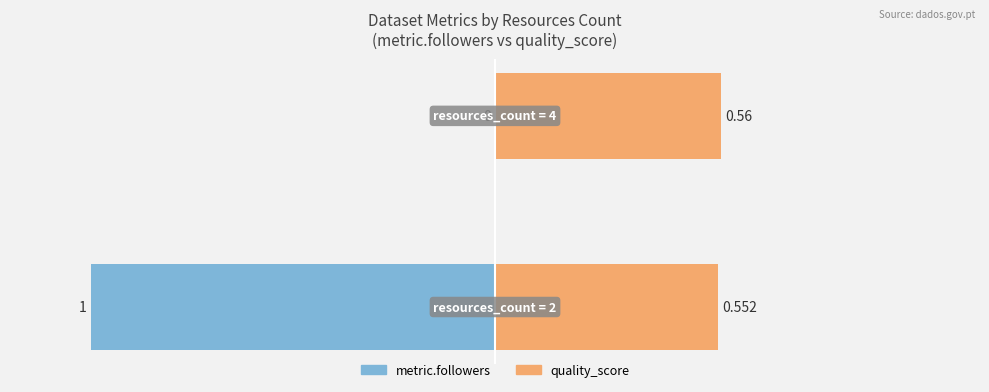

Rank the series by their average value, from highest to lowest.

quality_score, metric.followers